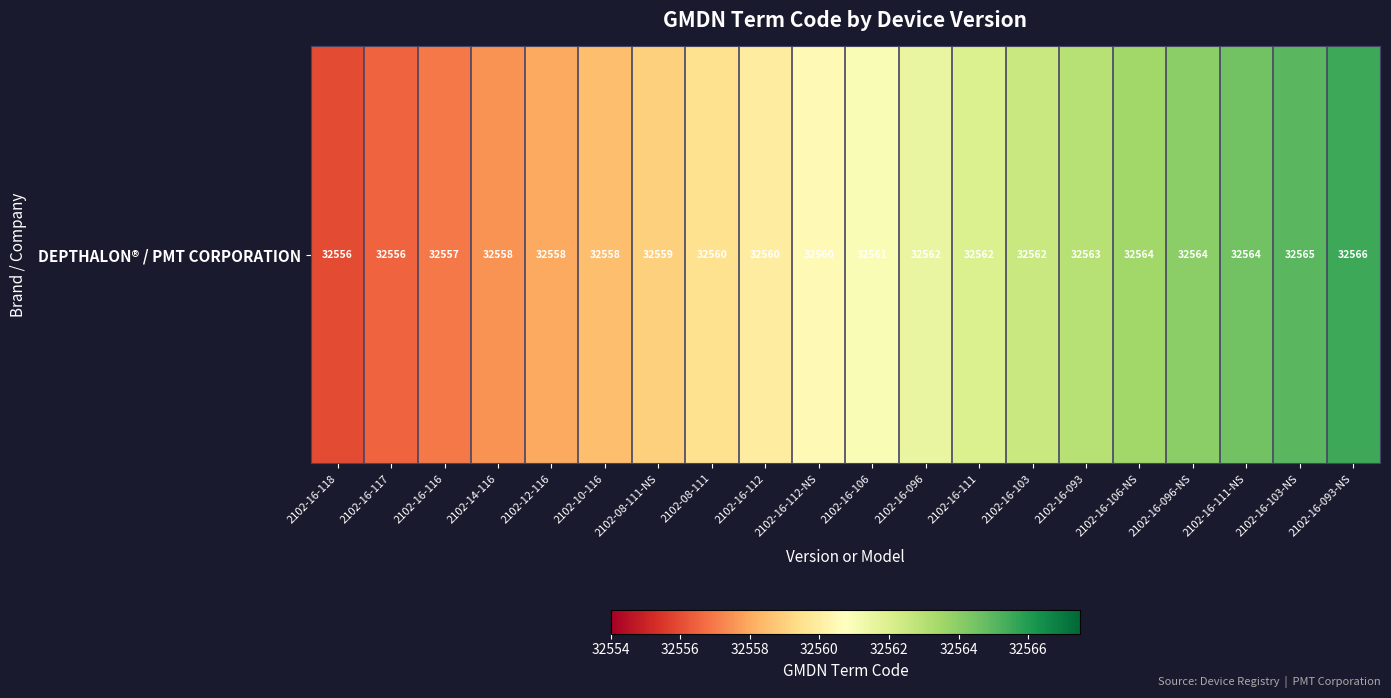

How many data points are less than 32561?

10